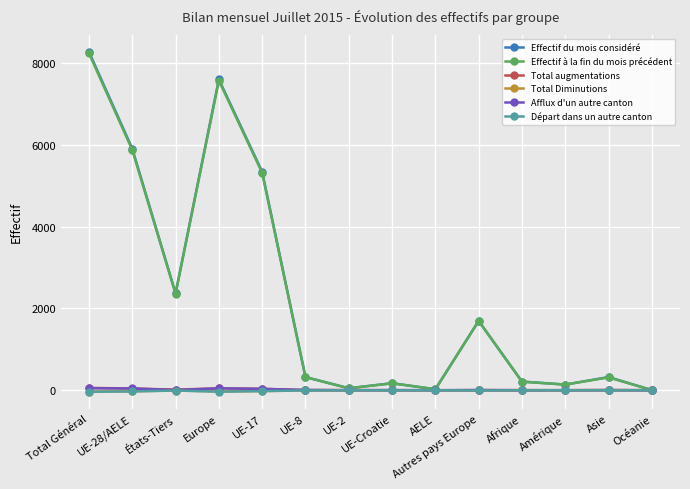

How many lines are shown in the chart?

6